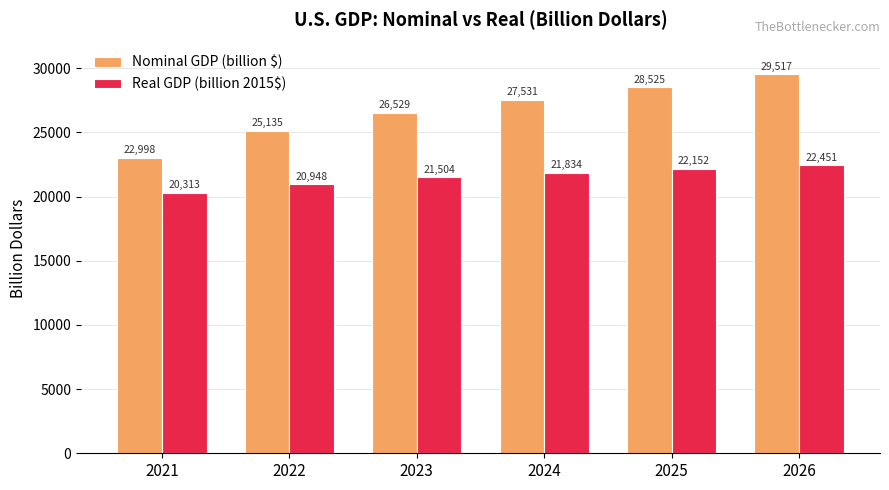

How many bars are there in total?

12